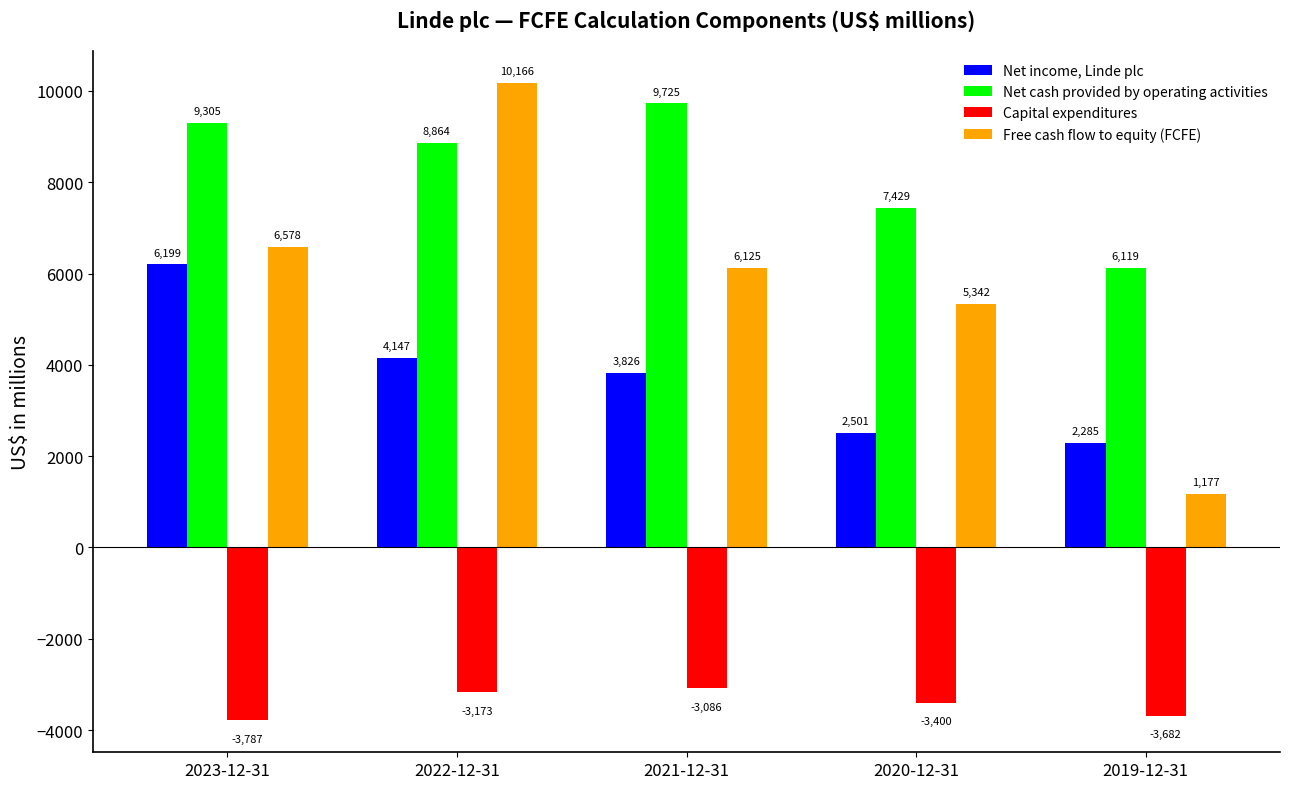

How many groups of bars are there?

5